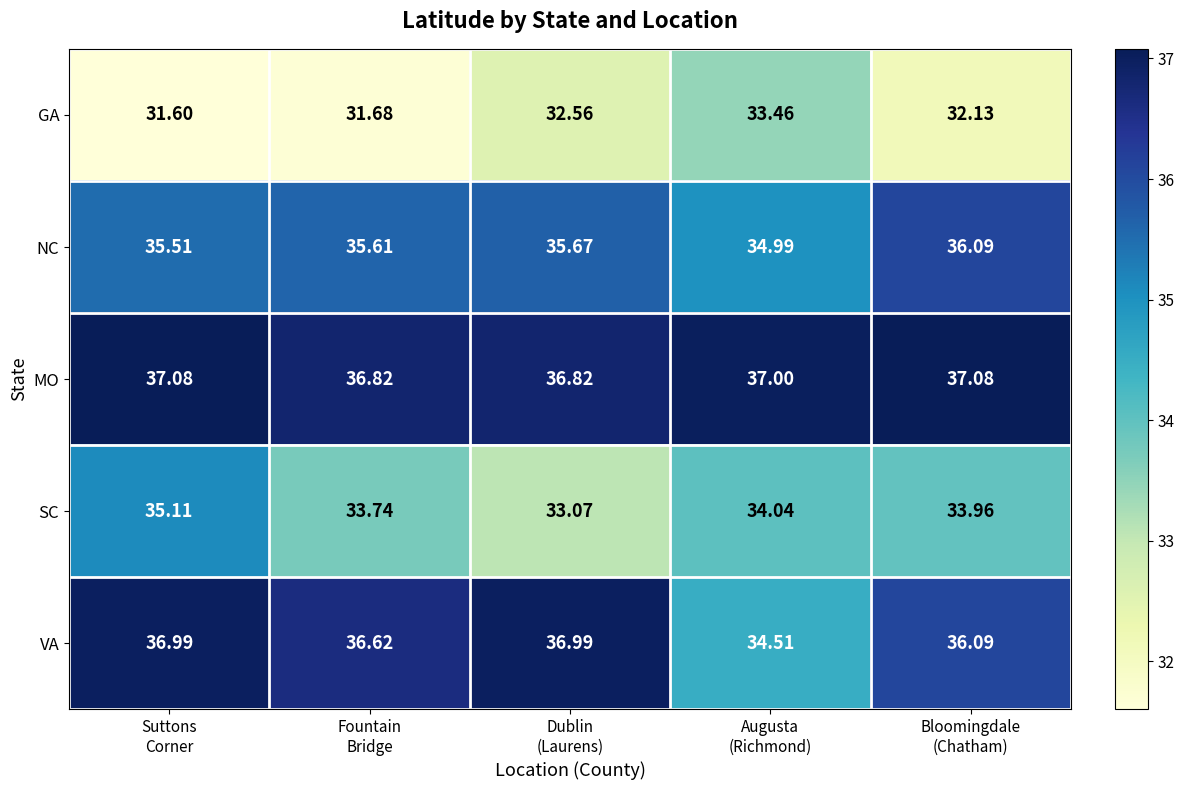

What is the smallest value displayed?

31.6